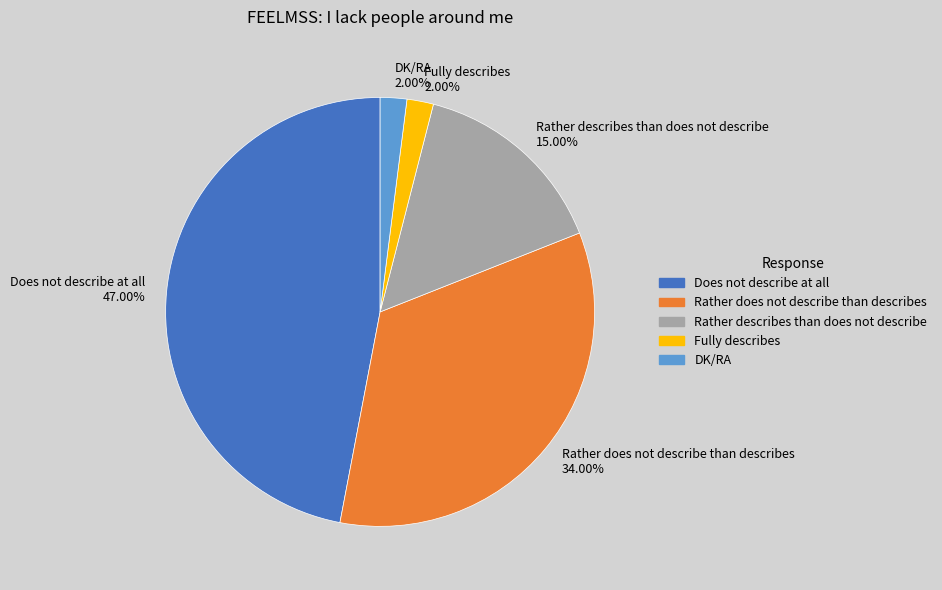

True or false: DK/RA accounts for 2% of the total.

True